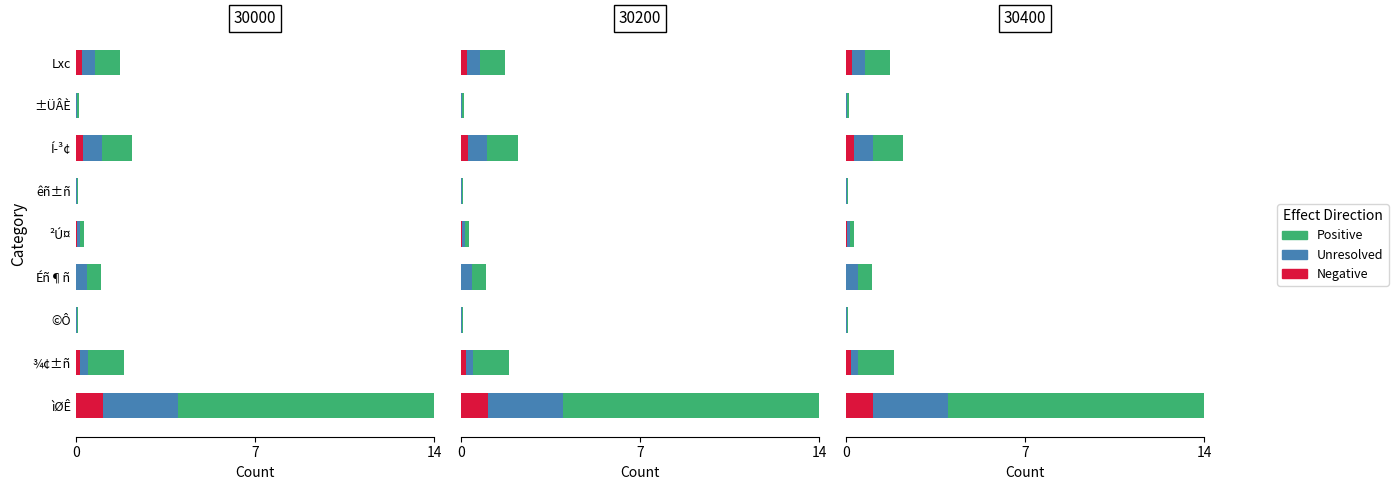

Between ±ÜÂÈ and Lxc, which is larger?

Lxc